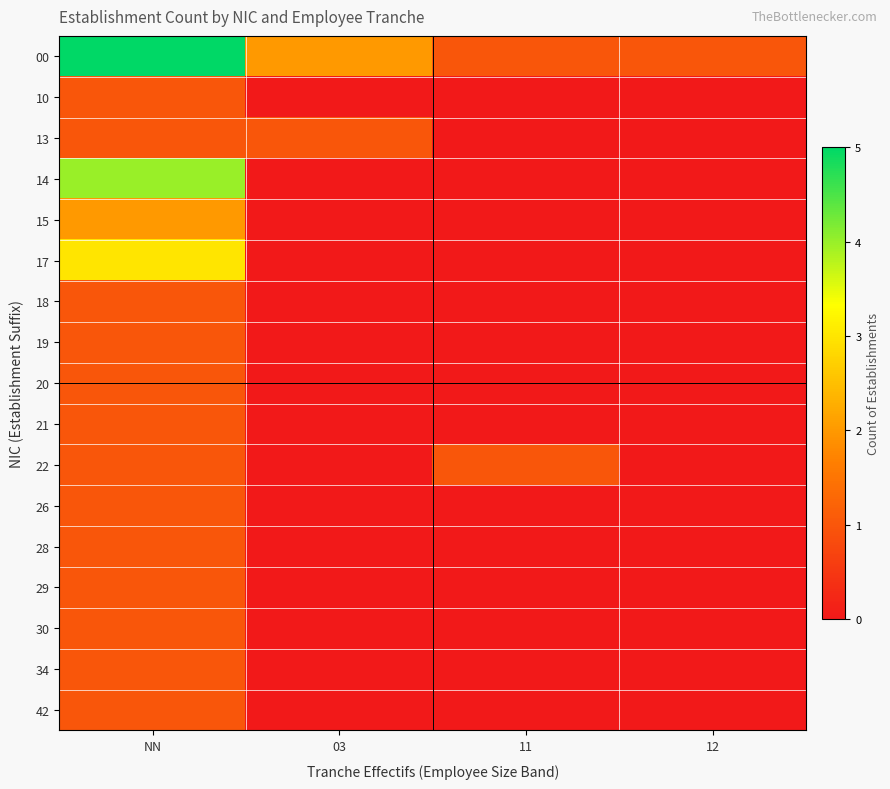

Reading left to right, list all the values displayed in this chart.

00: NN=5	03=2	11=1	12=1
10: NN=1	03=0	11=0	12=0
13: NN=1	03=1	11=0	12=0
14: NN=4	03=0	11=0	12=0
15: NN=2	03=0	11=0	12=0
17: NN=3	03=0	11=0	12=0
18: NN=1	03=0	11=0	12=0
19: NN=1	03=0	11=0	12=0
20: NN=1	03=0	11=0	12=0
21: NN=1	03=0	11=0	12=0
22: NN=1	03=0	11=1	12=0
26: NN=1	03=0	11=0	12=0
28: NN=1	03=0	11=0	12=0
29: NN=1	03=0	11=0	12=0
30: NN=1	03=0	11=0	12=0
34: NN=1	03=0	11=0	12=0
42: NN=1	03=0	11=0	12=0